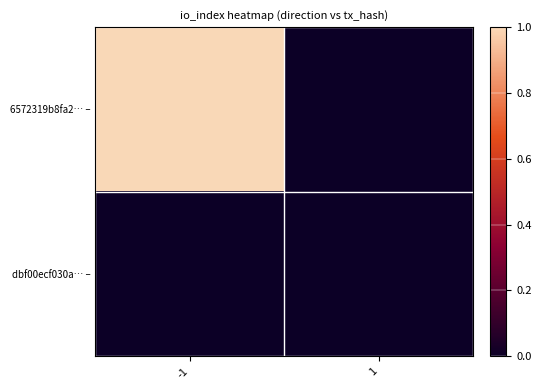

How many series are shown in this chart?

2